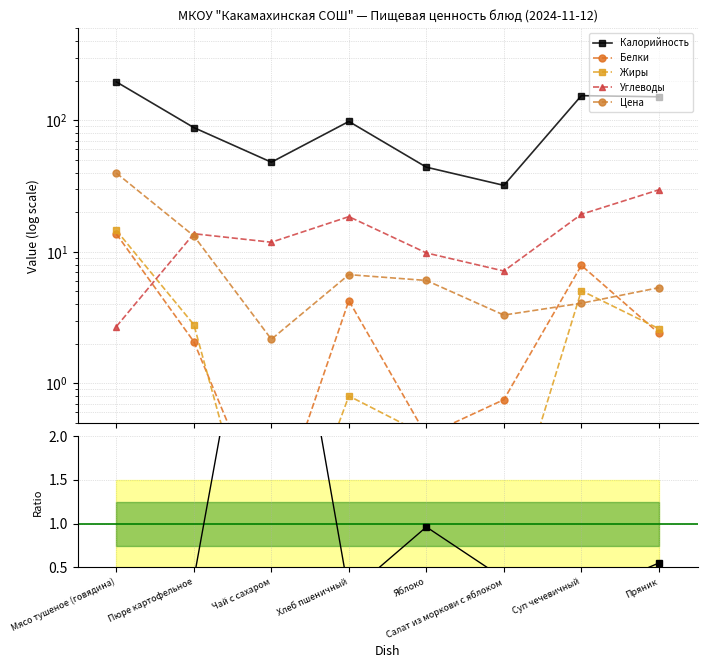

True or false: Углеводы and Белки cross at least once.

True